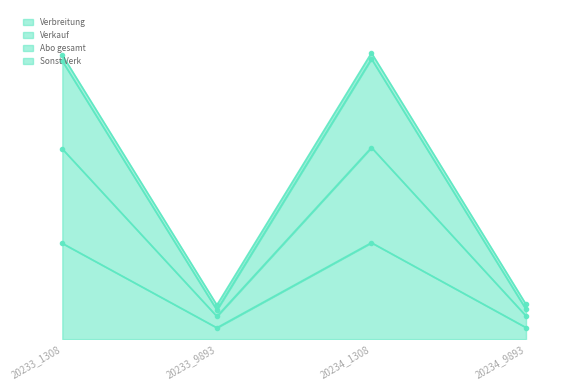

Reading left to right, what are all the values shown in this chart?

Verbreitung: 20233_1308=5383	20233_9893=640	20234_1308=5418	20234_9893=652
Verkauf: 20233_1308=15624	20233_9893=1637	20234_1308=15746	20234_9893=1675
Abo gesamt: 20233_1308=15958	20233_9893=1918	20234_1308=16080	20234_9893=1956
Sonst Verk: 20233_1308=10687	20233_9893=1280	20234_1308=10766	20234_9893=1304